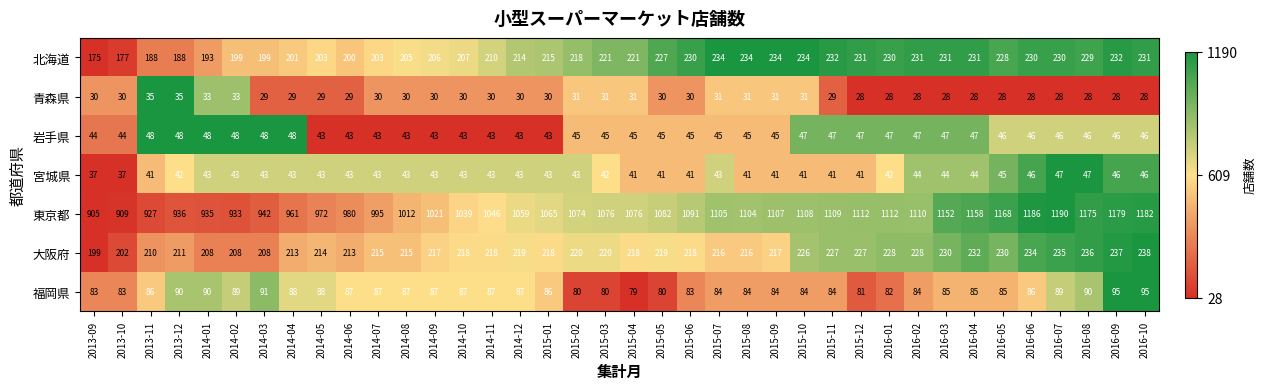

Which series changed the most between 2013-10 and 2016-05?

東京都